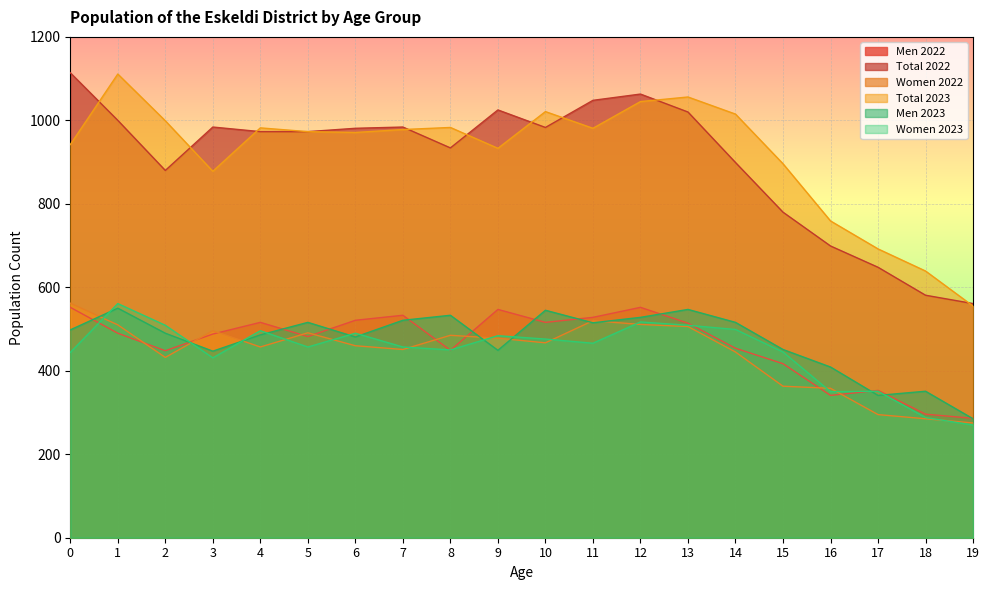

What is the value of the Total 2023 point at the 10th from the left?

933